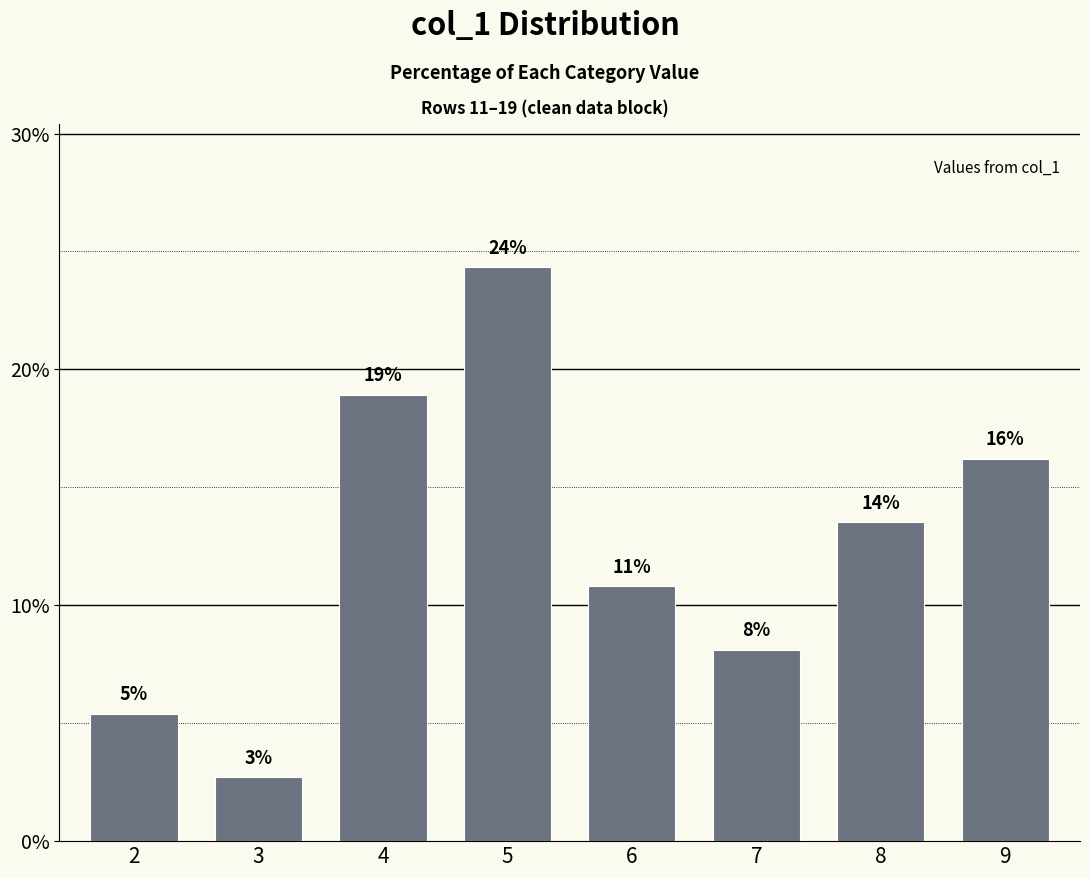

Reading left to right, transcribe all the data shown in this chart.

2=5.4	3=2.7	4=18.9	5=24.3	6=10.8	7=8.1	8=13.5	9=16.2